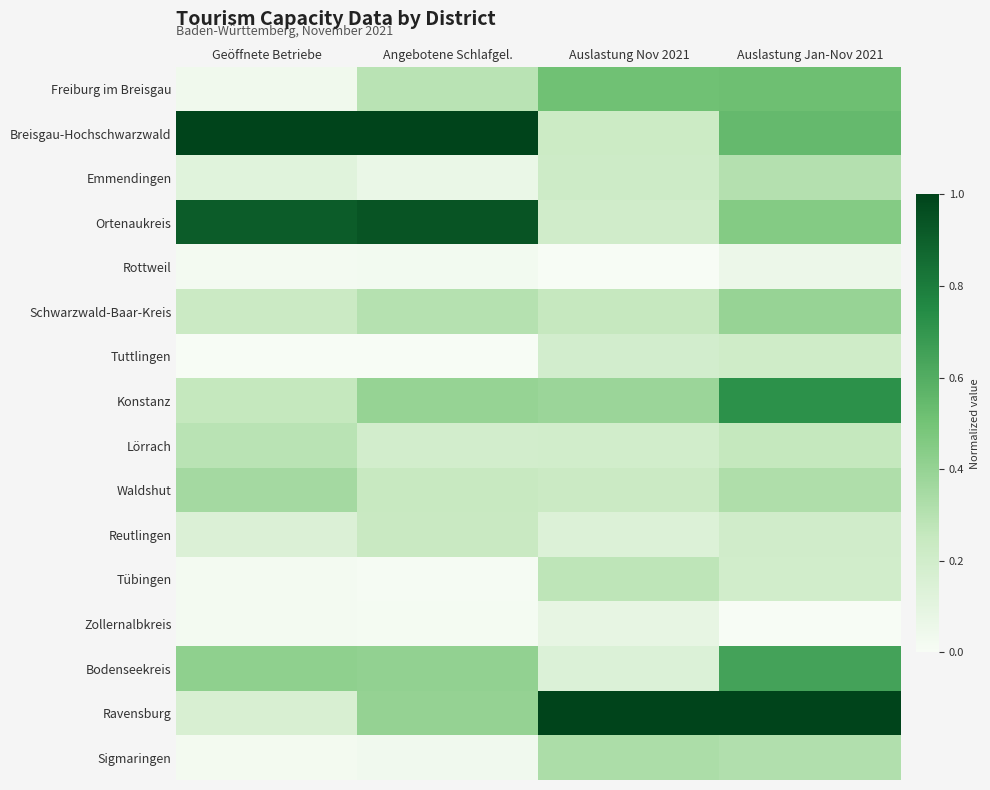

Between Auslastung Nov 2021 and Geöffnete Betriebe, which is larger?

Auslastung Nov 2021